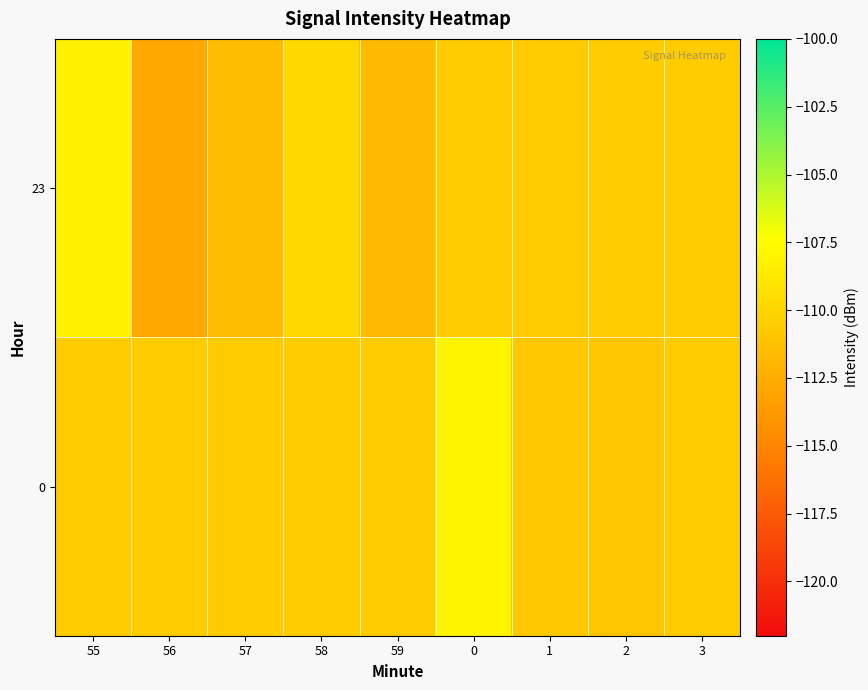

Rank the series by their maximum value, from highest to lowest.

0, 23